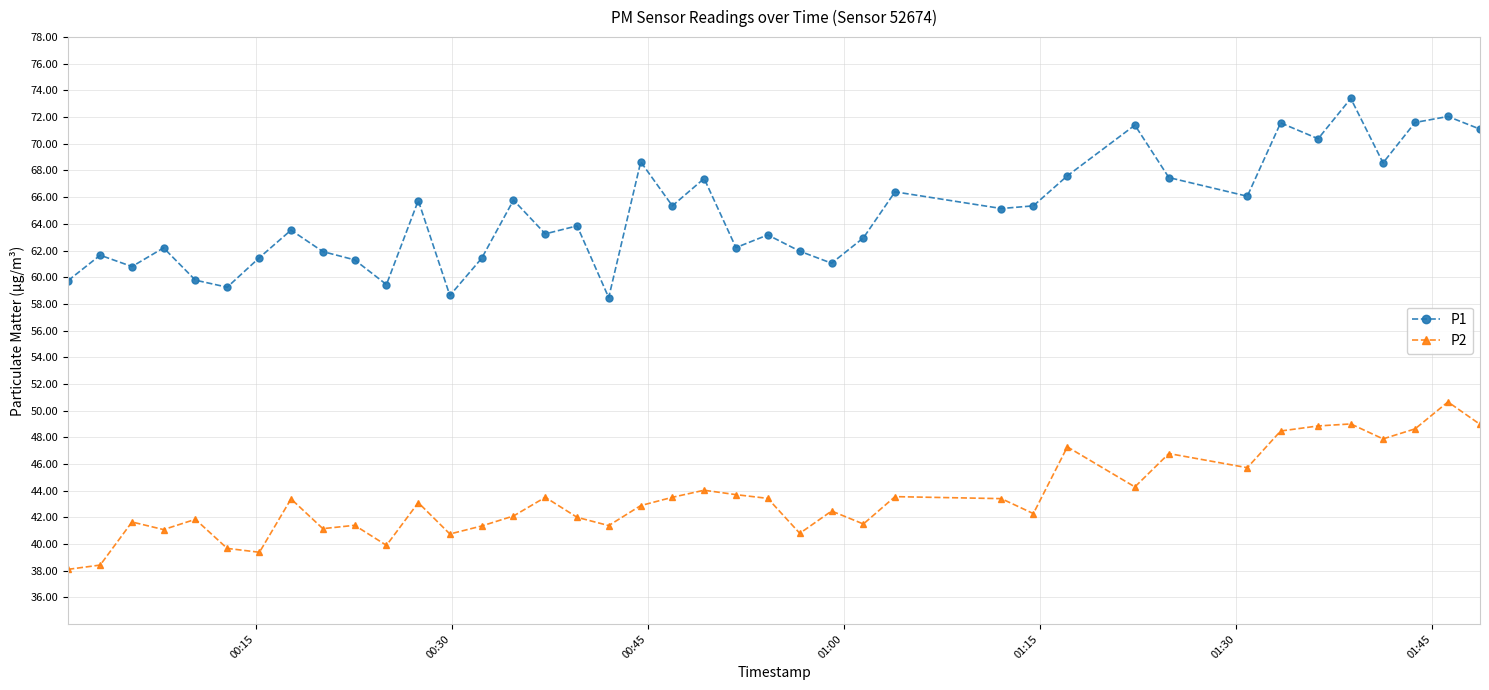

Which series has the largest total across all categories?

P1